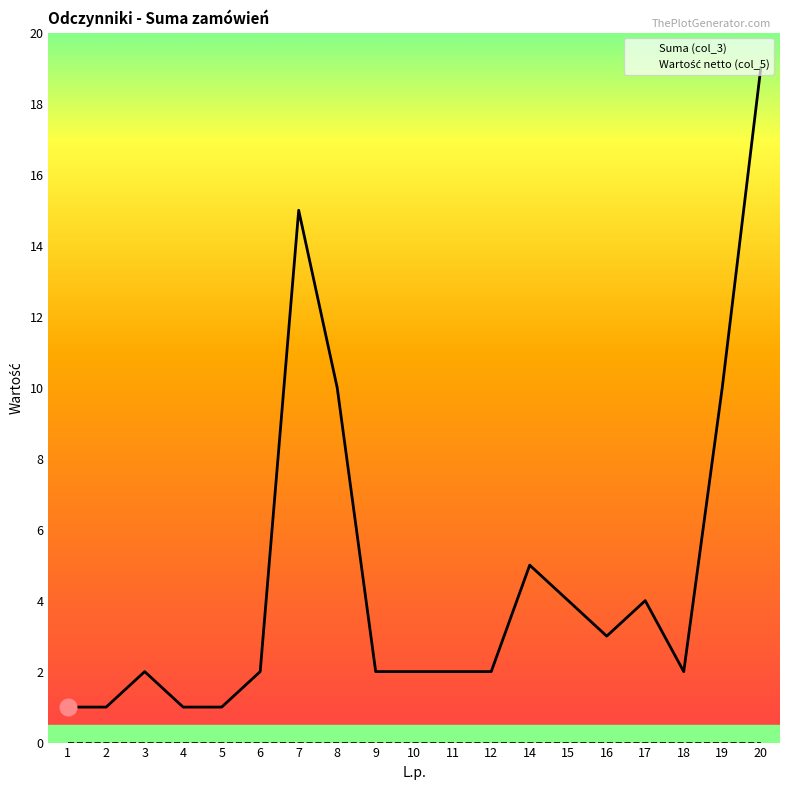

What is the difference between the highest and lowest values at 16?

3